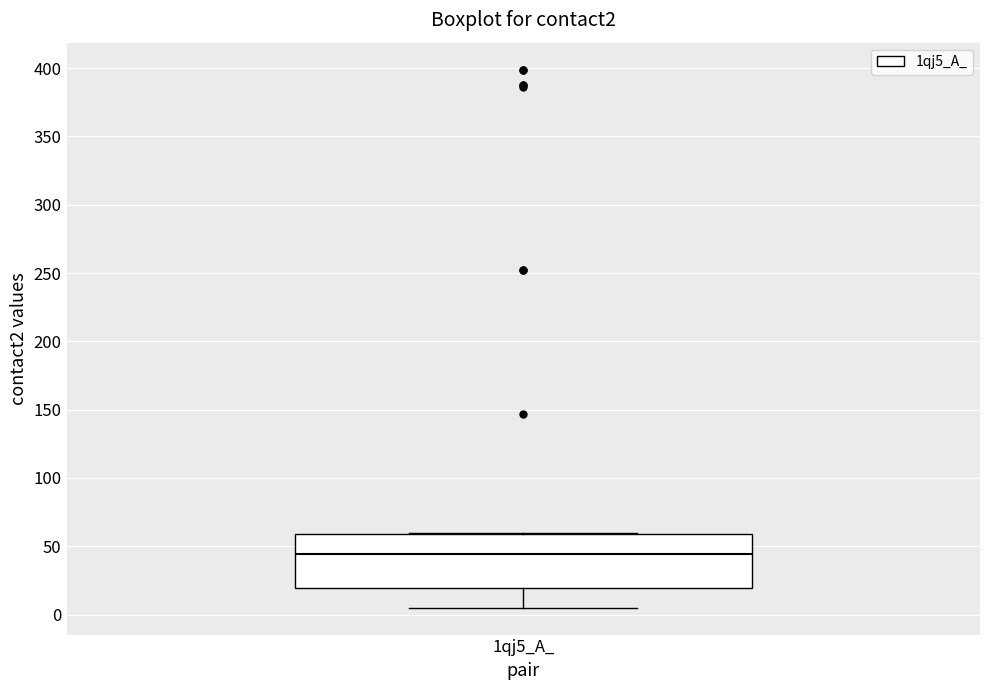

Where is the upper edge of the box for 1qj5_A_ on the y-axis? The values are not printed on the chart, so give them approximately, as read against the axis.

60